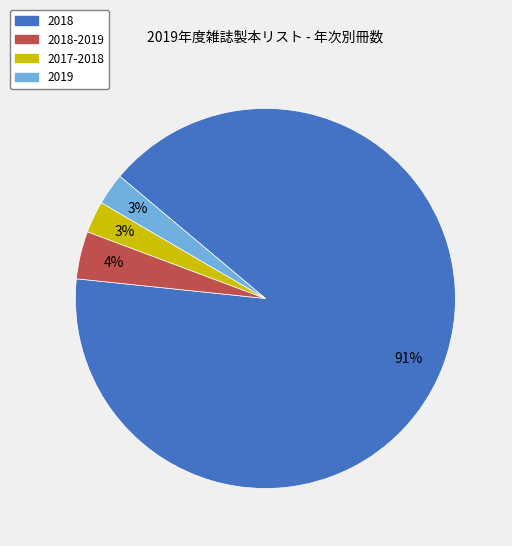

Does 2019 account for over 50% of the chart?

No